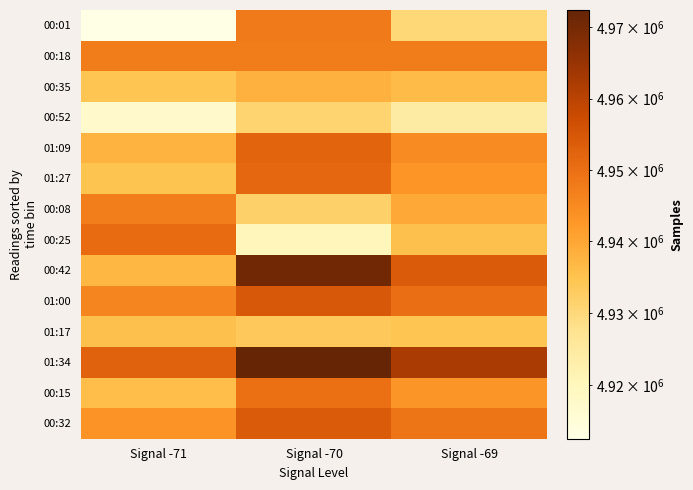

Count the number of categories in the chart.

3